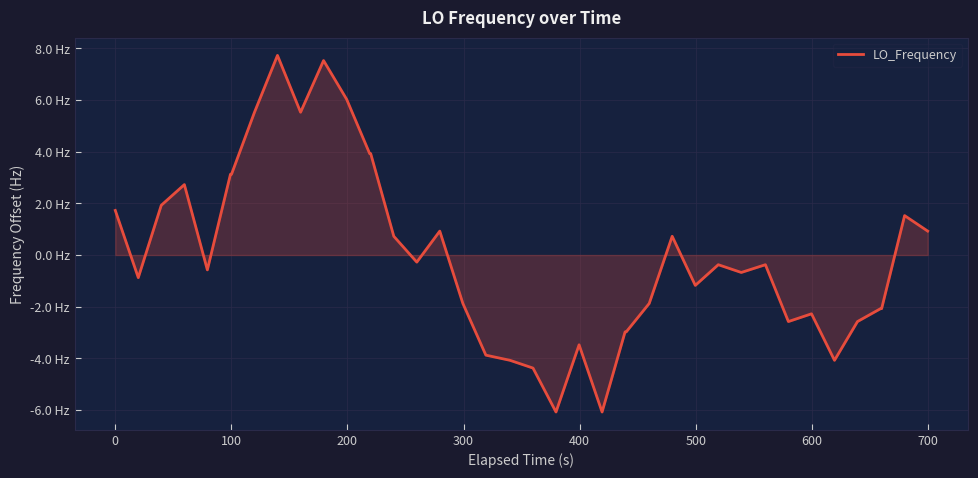

What is the maximum value shown in the chart?

7.7